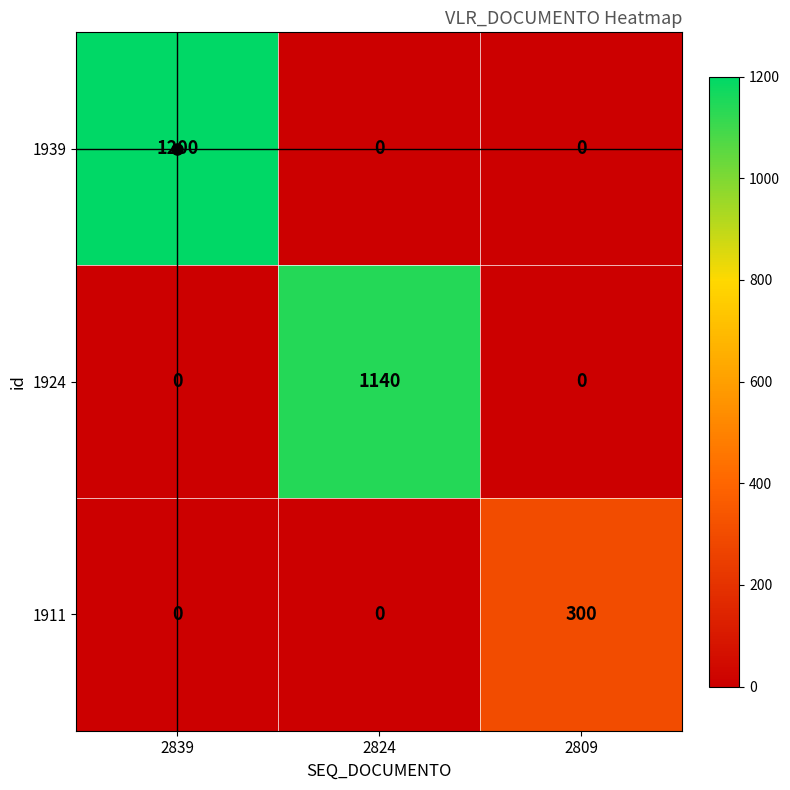

What is the total value across all series at 2824?

1140